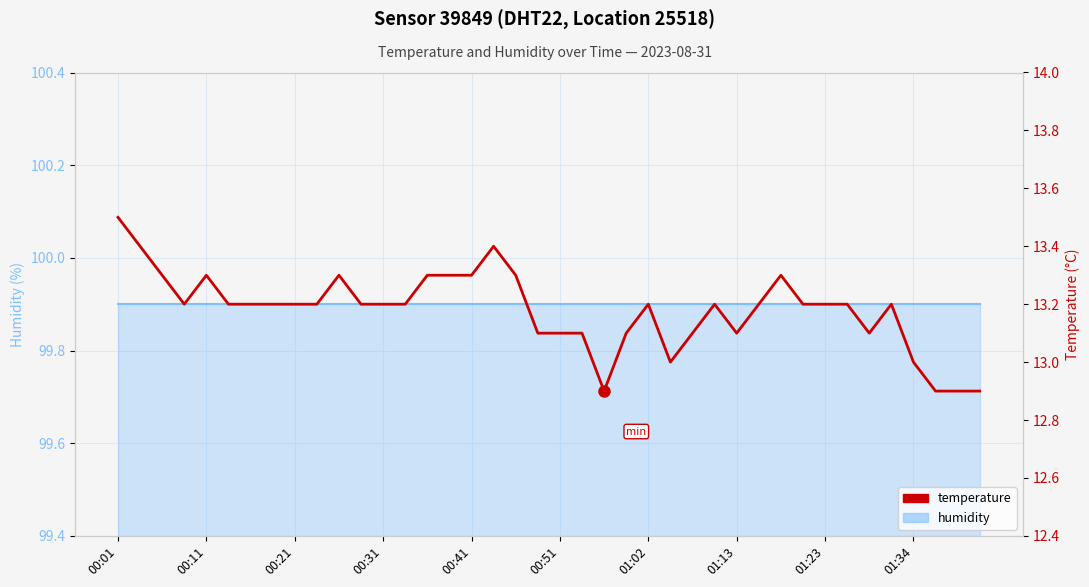

Which series has the largest range (max minus min)?

temperature